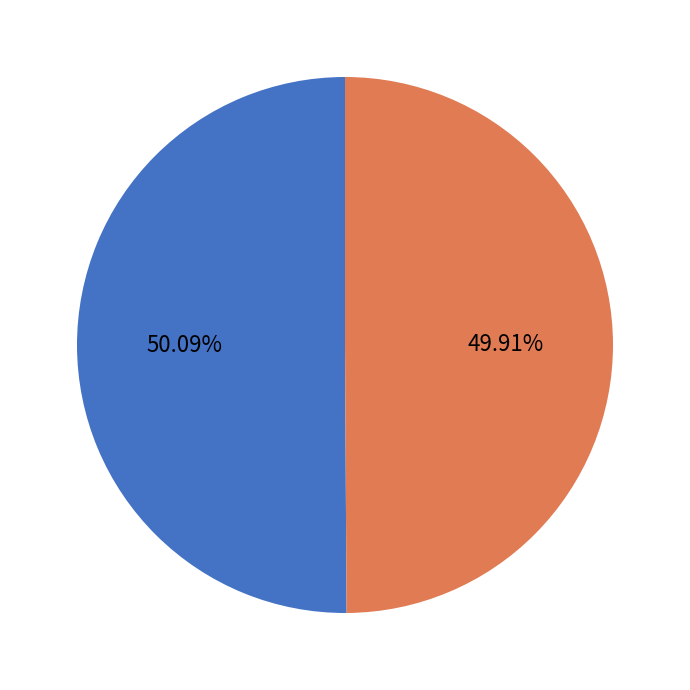

Approximately how many times larger is the value at Digger Does It All (Not Really!) compared to Little Genius Dinosaurs?

1.0